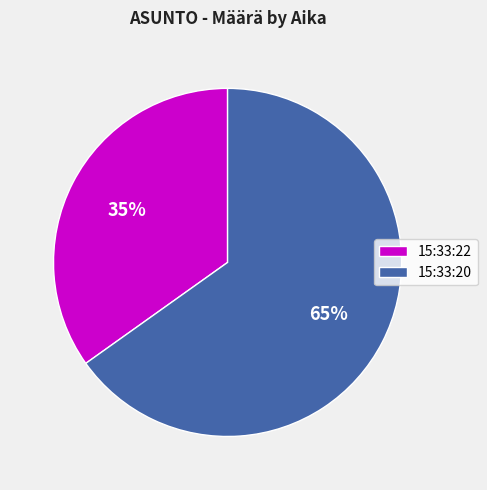

Count the number of slices in the pie.

2